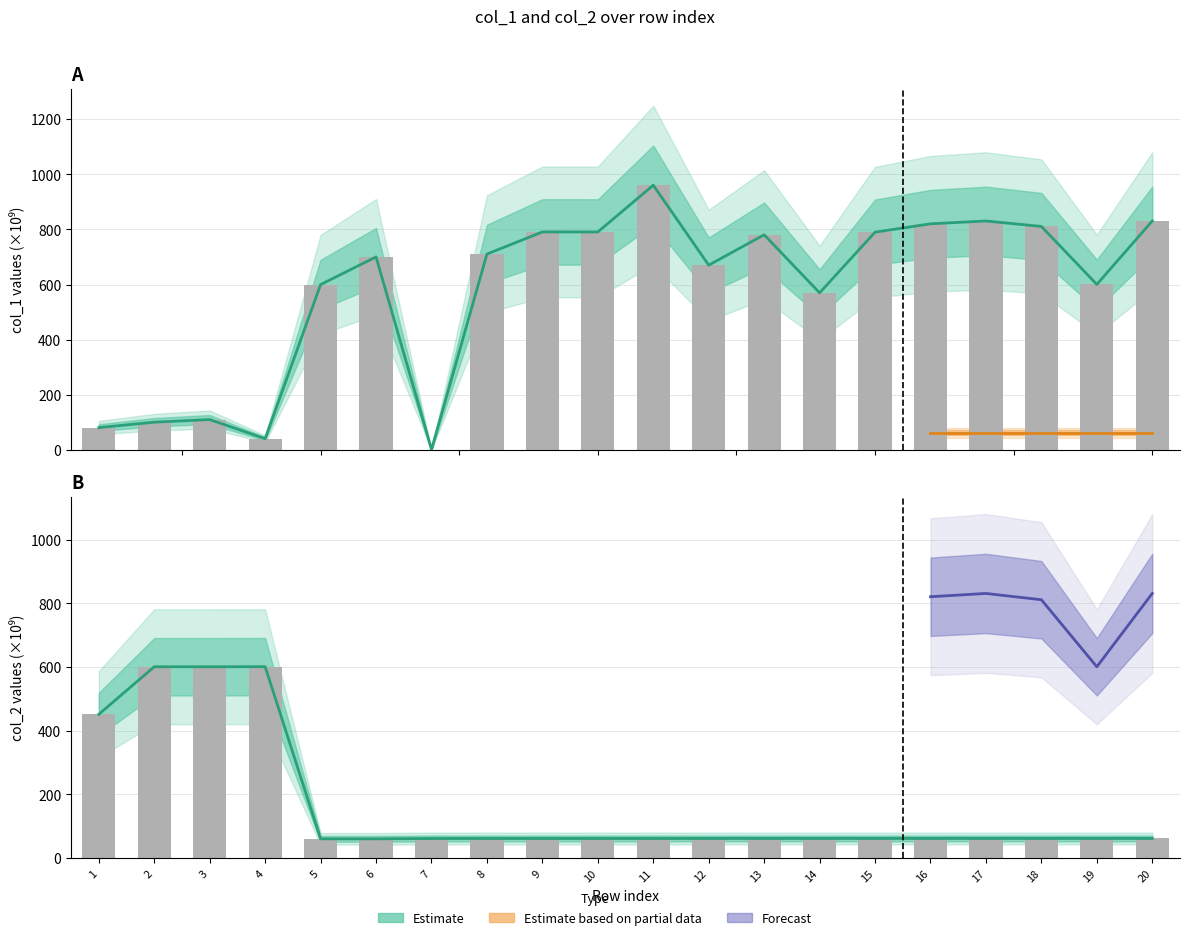

What is the difference between the maximum and minimum values in the col_2 series?

540.3